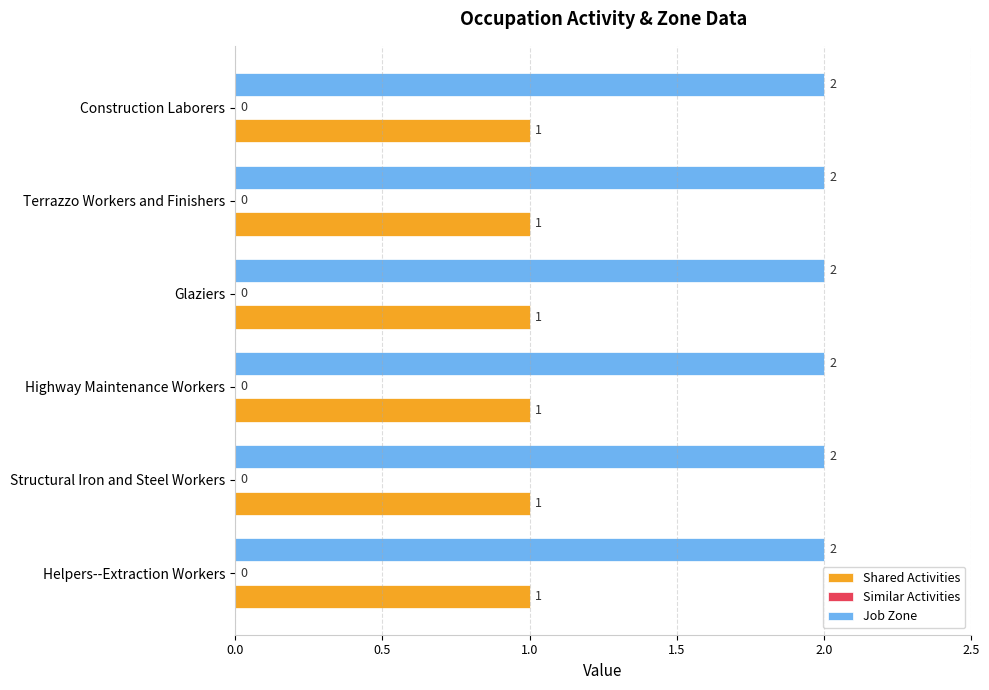

Is the value of Job Zone at Terrazzo Workers and Finishers greater than the value of Shared Activities at Construction Laborers?

Yes